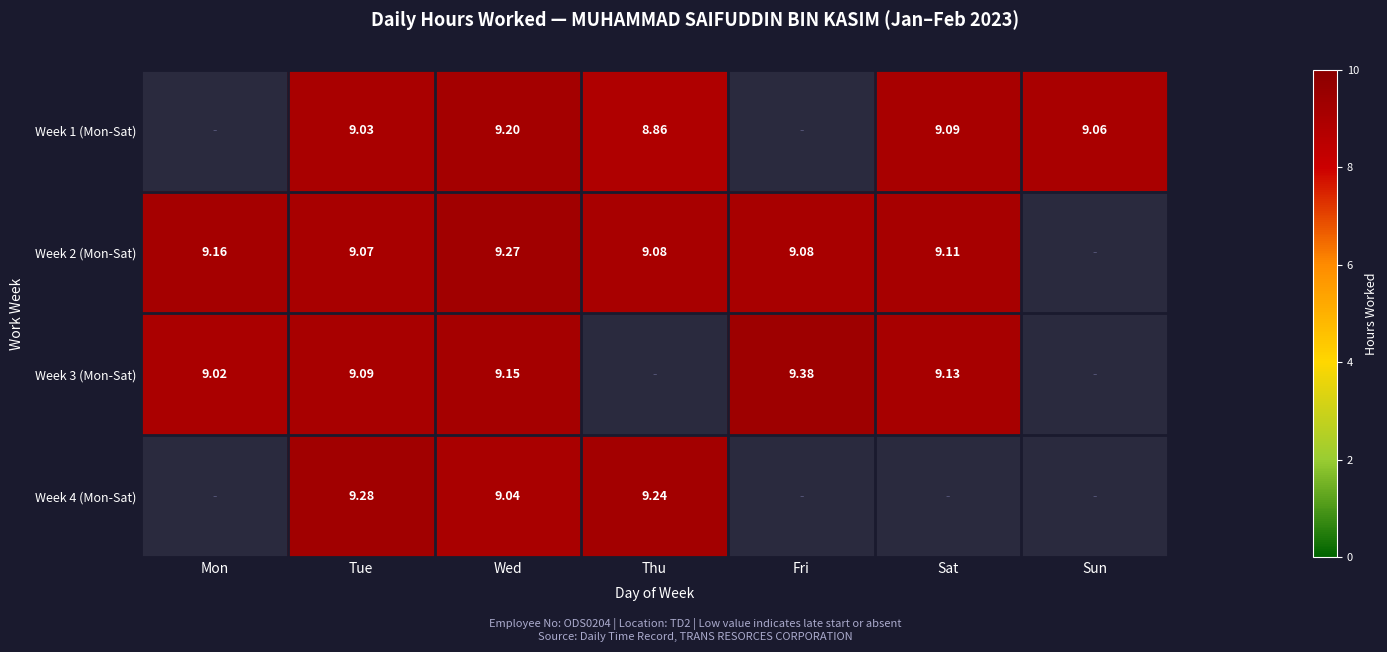

Is the value of Week 3 (Mon-Sat) at Fri greater than the value of Week 1 (Mon-Sat) at Sat?

Yes